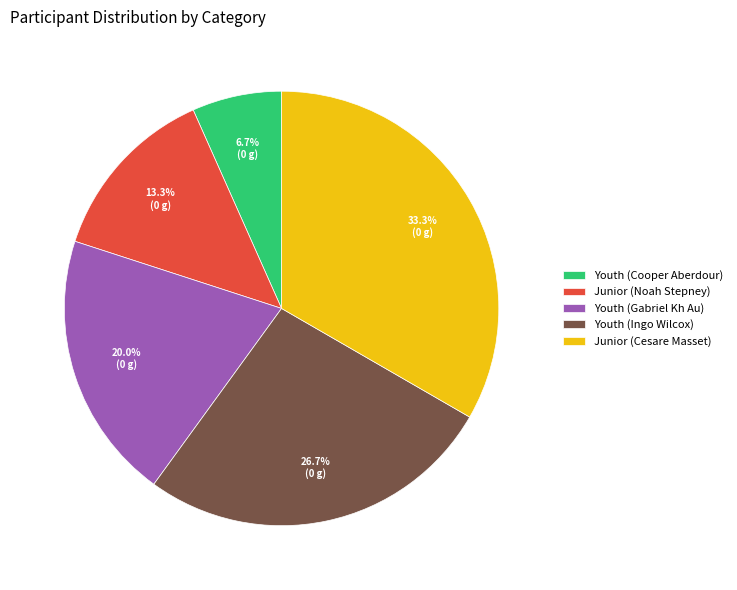

Is there a majority slice in this chart?

No